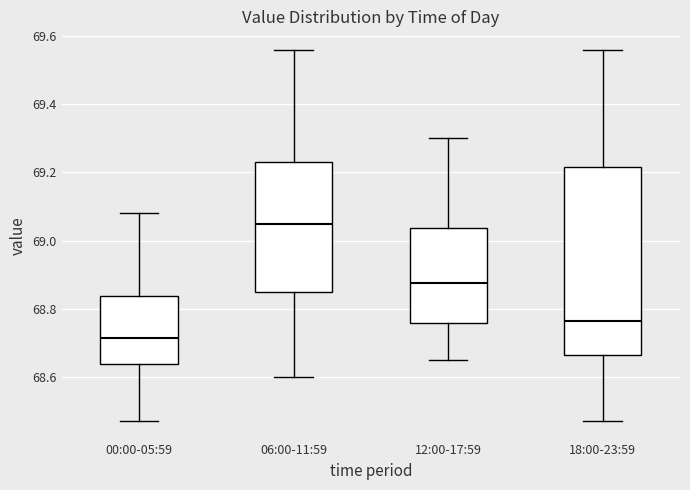

Comparing the boxes themselves (not the whiskers), which one is the tallest?

18:00-23:59